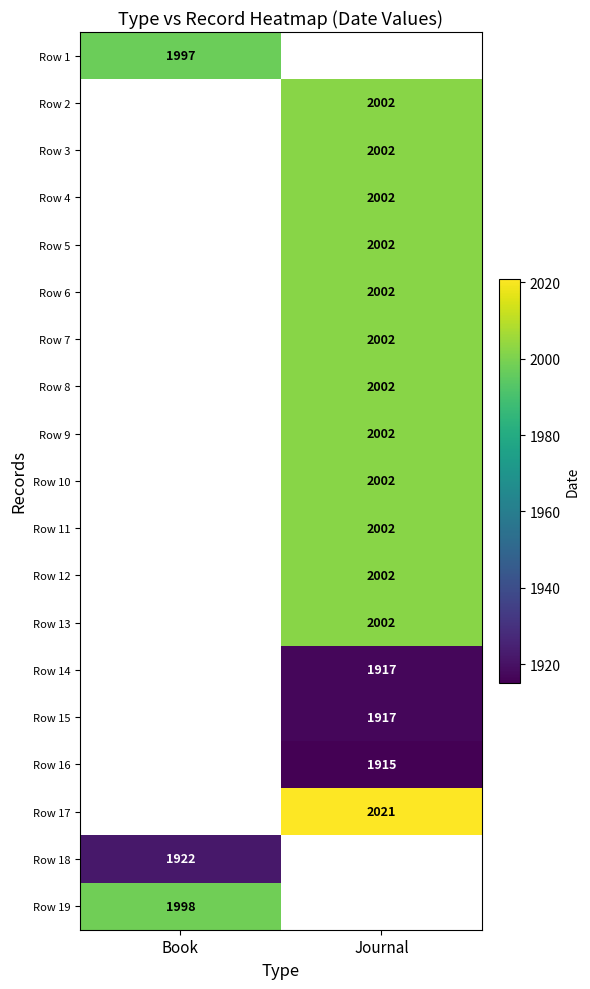

Count the number of data series in this chart.

19